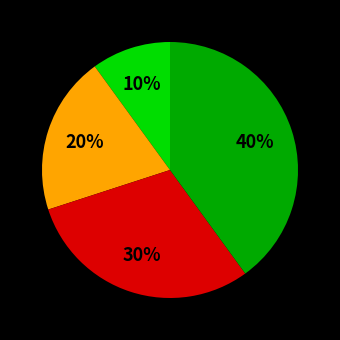

Is there any slice that represents more than half of the pie?

No